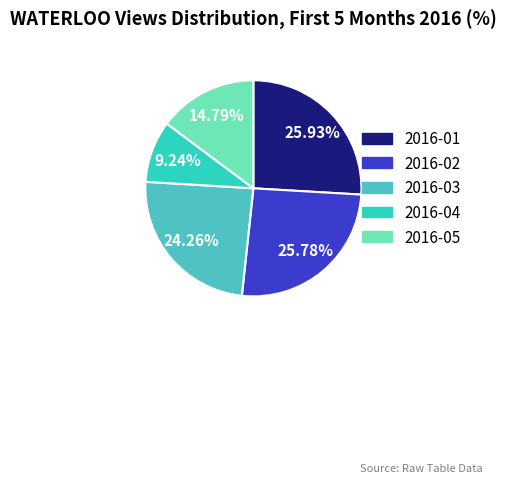

To the nearest percent, what portion does 2016-01 represent?

26%